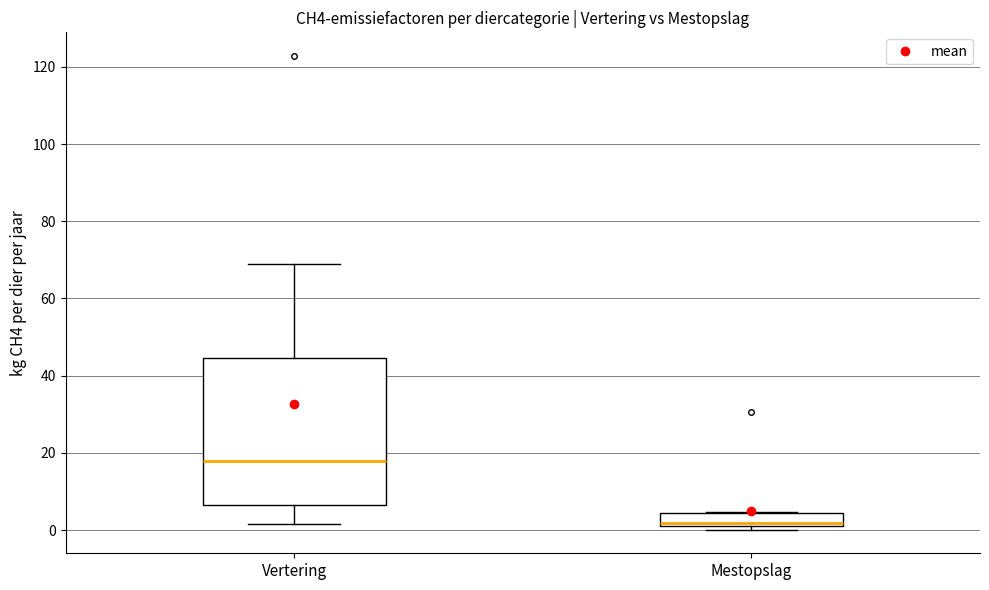

Reading left to right, transcribe this box plot: for each box, give where its median line is, the range the box spans, and where its two whiskers end, as read against the y-axis. The values are not printed on the chart, so give them approximately, as read against the axis.

Vertering: median 18, box 6 to 44, whiskers 2 to 68
Mestopslag: median 2, box 0 to 4, whiskers 0 (just below the box's lower edge) to 4